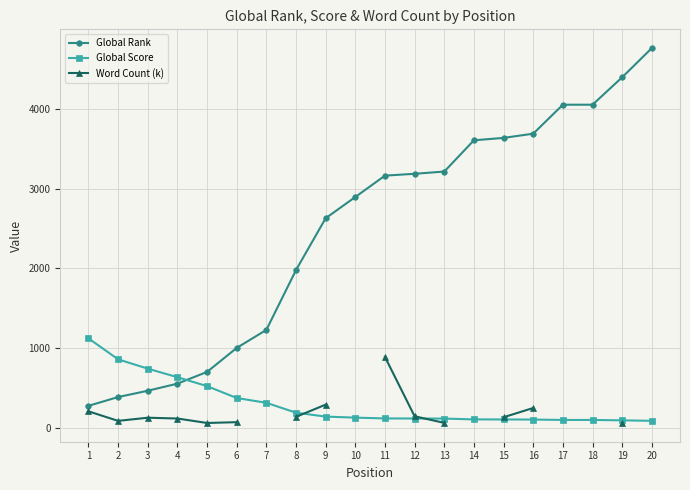

Which has a higher value, 10 or 6?

10